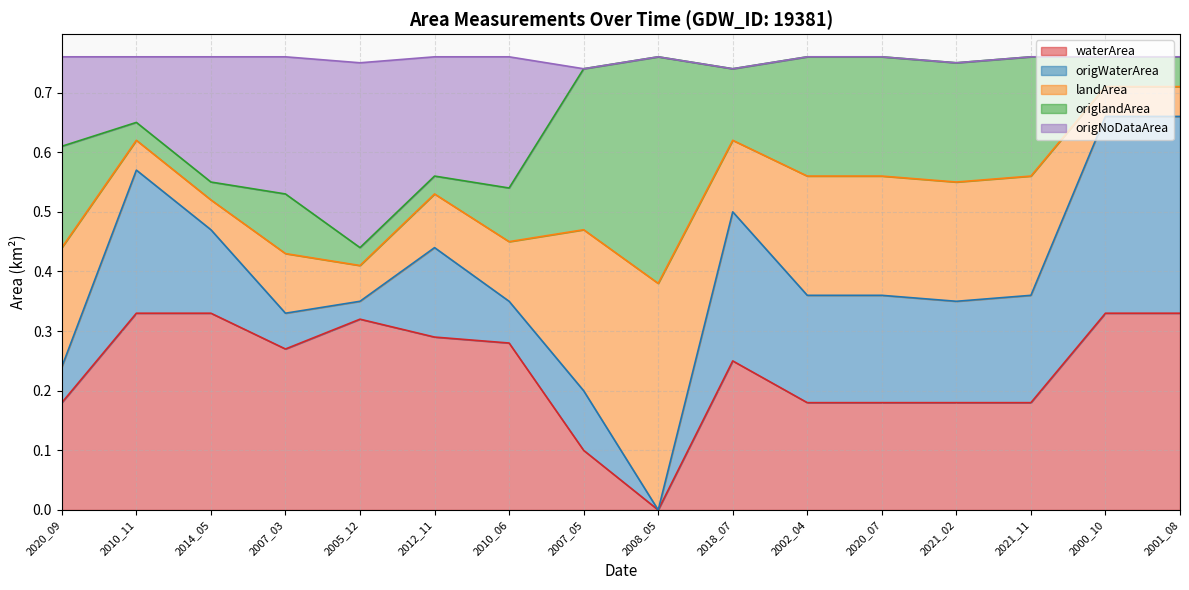

Does the chart display data point markers on the line(s)?

No